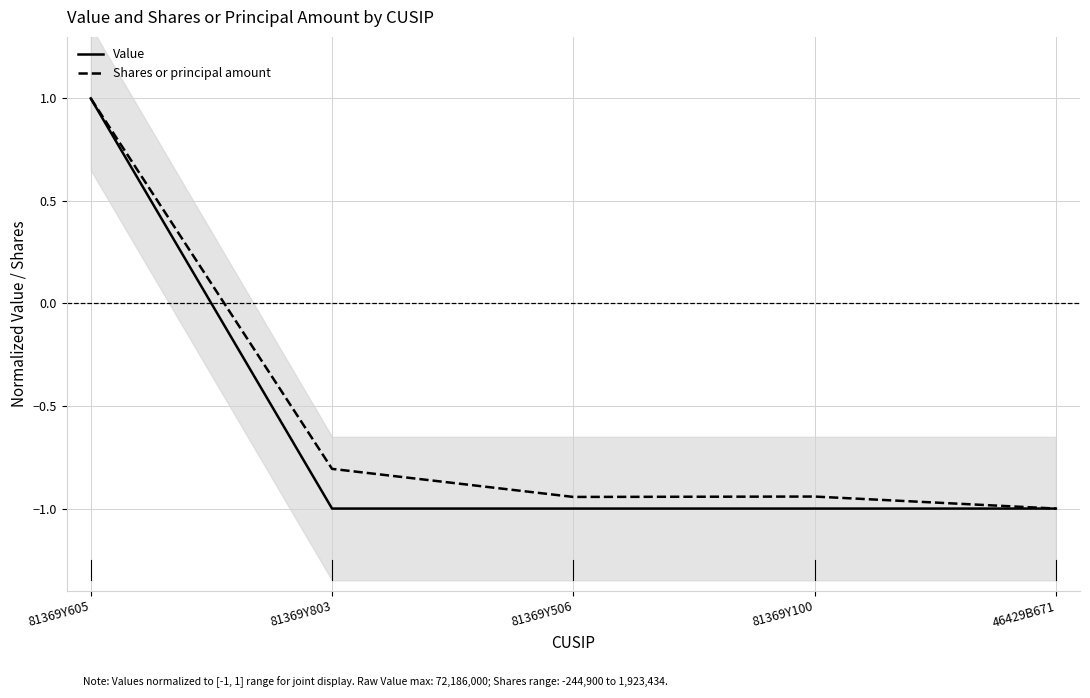

What is the difference between the Shares or principal amount values at 81369Y100 and 46429B671?

0.1